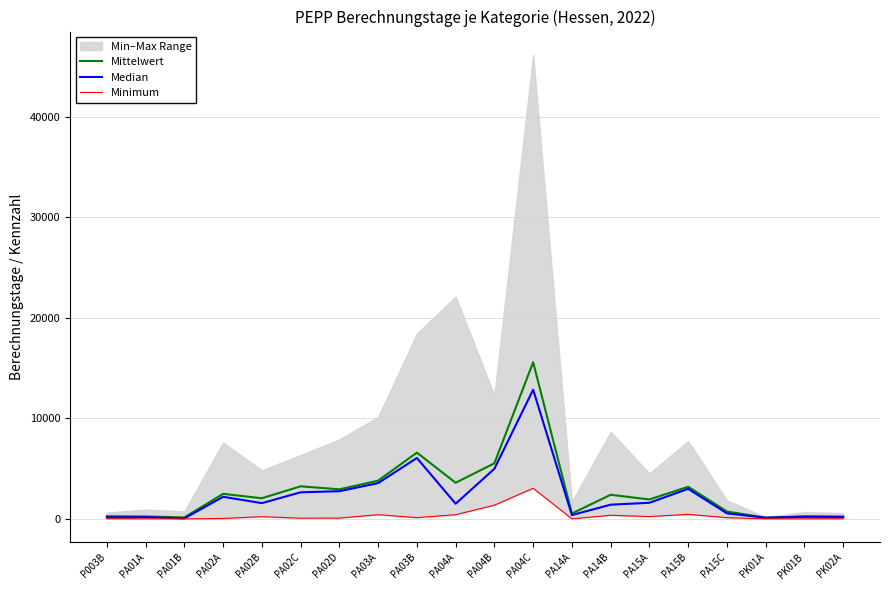

What is the minimum value for Median?

52.0